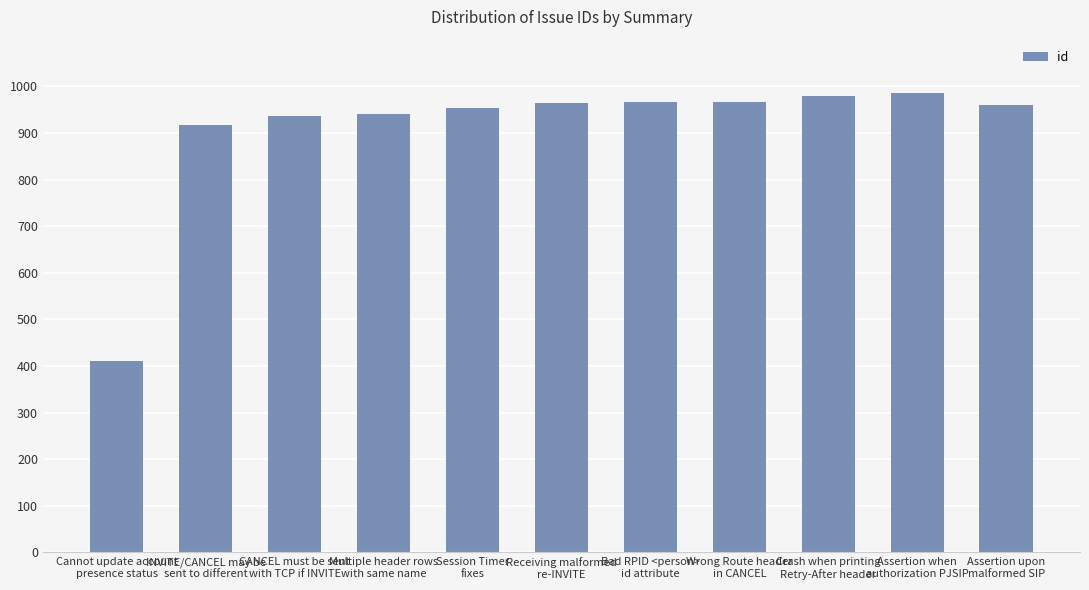

What is the difference between the second highest and minimum values?

568